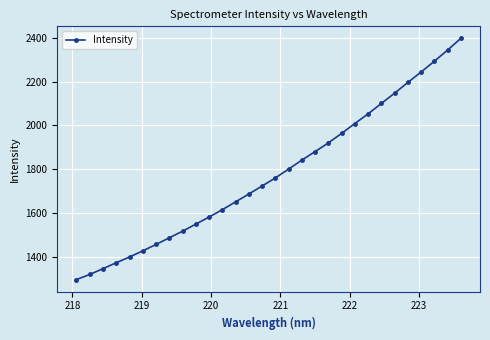

What is the sum of all values?

53388.4